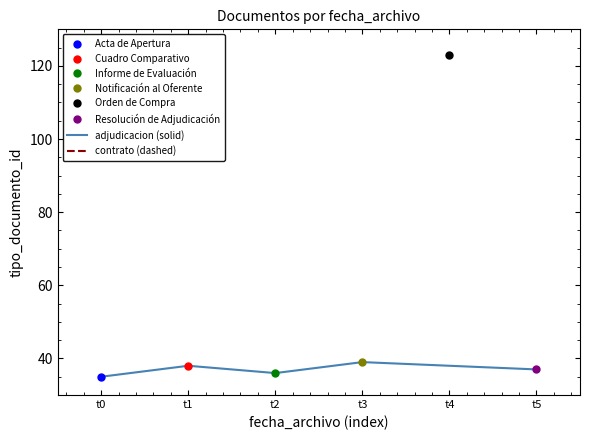

True or false: there are more than 2 points higher than both neighbors.

False